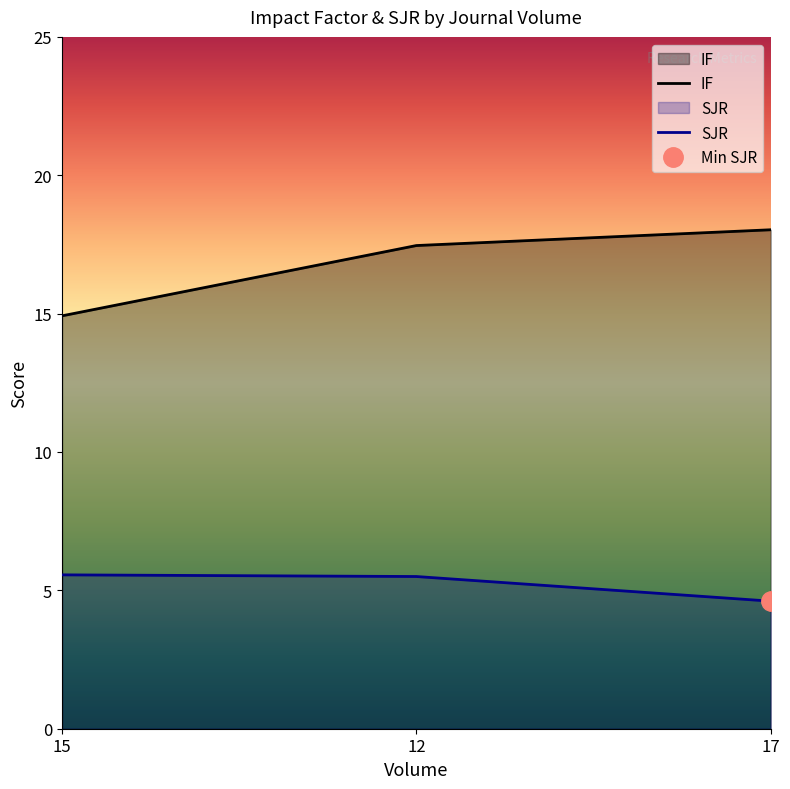

What is the sum of all SJR values?

15.7